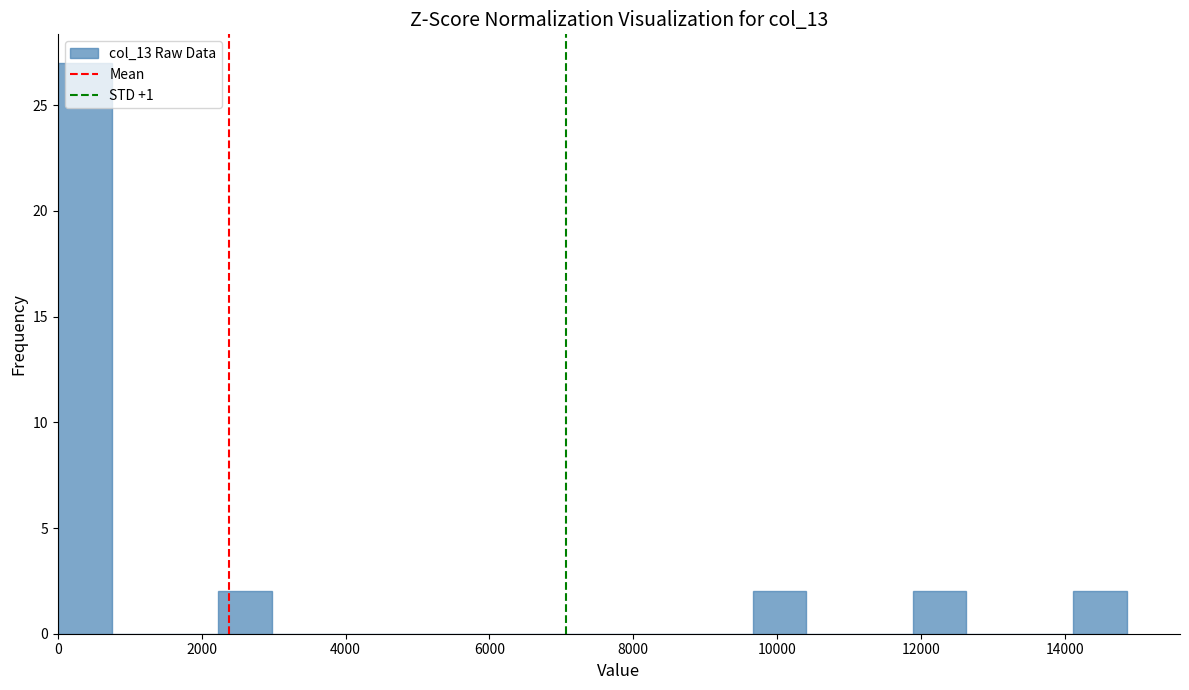

Read against the x-axis, roughly where is the centre of the tallest bar?

400